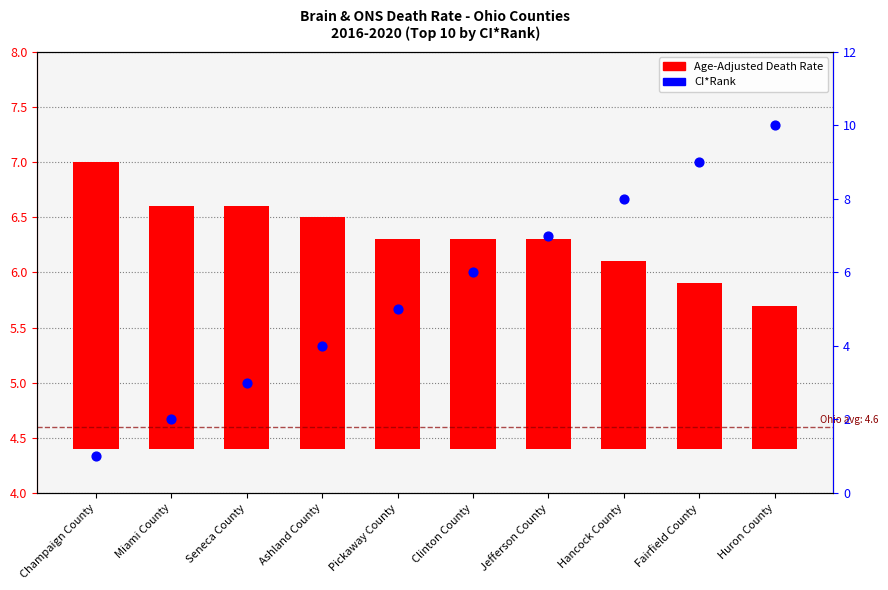

Which series contains the highest Y value?

CI*Rank